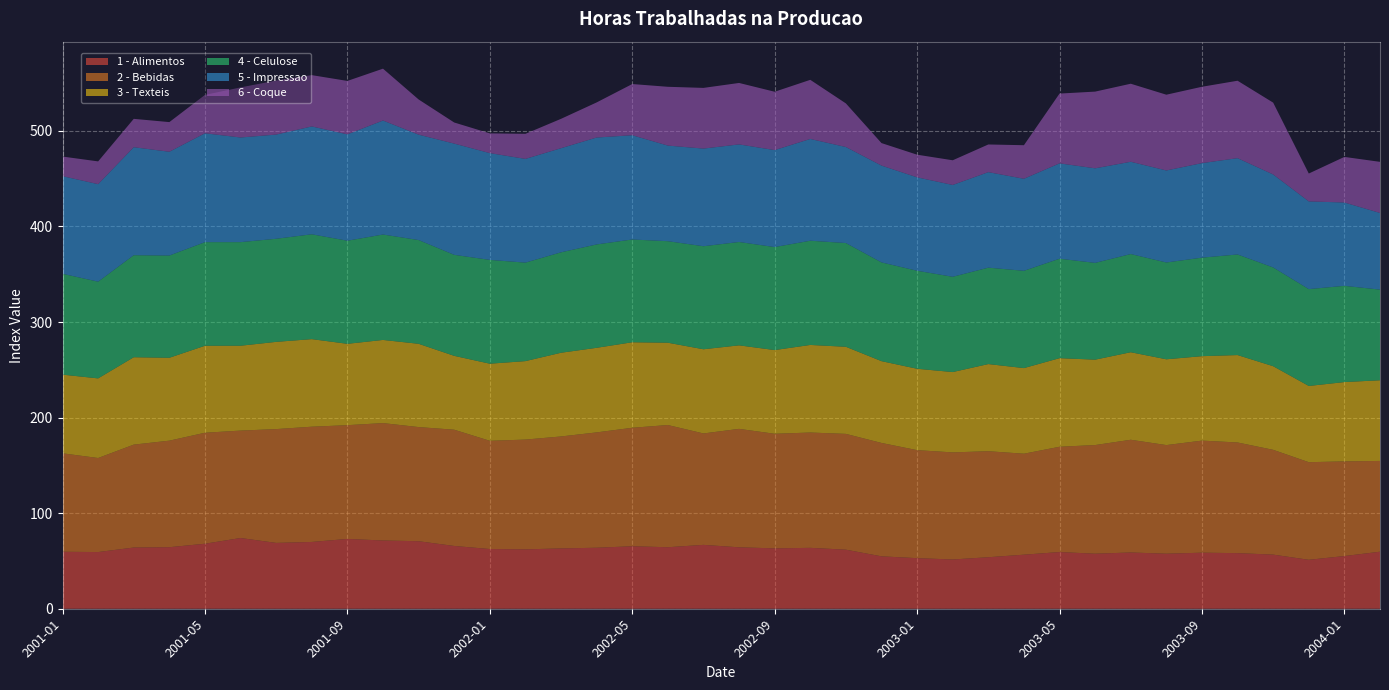

Reading right to left, extract all data points from this chart.

1 - Alimentos: 59.7	55.1	51.2	56.6	58.2	58.6	57.6	58.9	57.6	59.3	56.6	53.9	51.5	52.9	54.8	61.8	63.7	63.2	64.3	66.8	64.4	65.4	63.8	63.1	62.1	62.5	65.7	70.7	71.4	73.0	69.9	68.9	74.0	68.0	64.4	64.1	59.3	59.6
2 - Bebidas: 95.0	99.1	102.1	109.7	115.8	117.3	113.7	118.0	113.7	110.2	105.7	110.9	112.1	113.0	118.7	121.2	120.7	119.9	124.0	116.6	127.9	124.0	120.7	117.2	114.9	113.3	121.7	119.4	122.8	119.0	120.6	119.1	112.4	116.1	111.5	107.7	98.4	103.0
3 - Texteis: 84.4	83.0	79.8	87.5	91.5	88.4	89.8	91.6	89.4	92.7	89.6	91.2	84.1	85.2	85.6	91.1	91.6	87.6	87.4	88.1	86.1	89.5	88.5	87.6	82.1	80.7	77.3	87.1	87.0	85.1	91.6	91.3	88.8	91.0	86.7	91.4	83.3	82.3
4 - Celulose: 94.9	100.7	101.3	103.3	105.3	103.1	101.3	102.8	101.3	104.1	101.8	100.9	99.7	102.6	103.3	108.6	109.1	107.8	108.1	107.8	106.2	107.5	108.2	105.1	103.1	108.6	105.7	108.6	110.3	107.9	109.7	107.9	108.4	108.4	107.0	106.8	101.2	105.5
5 - Impressao: 80.2	87.2	91.8	97.3	100.8	98.9	96.3	96.6	99.0	99.8	96.3	100.0	96.1	97.8	101.3	100.5	106.5	101.5	102.1	102.2	100.1	109.1	111.9	109.0	108.5	111.7	116.4	110.3	119.3	111.3	112.9	109.0	109.5	113.9	108.6	113.0	102.0	102.2
6 - Coque: 53.5	47.7	29.2	75.2	81.0	79.9	79.3	81.7	80.3	73.0	35.1	29.0	25.8	23.7	23.5	45.6	61.9	61.1	64.3	63.5	61.5	53.6	36.7	30.7	26.2	20.7	22.1	36.8	54.3	55.9	53.7	56.5	52.4	40.2	31.0	29.7	23.8	20.5